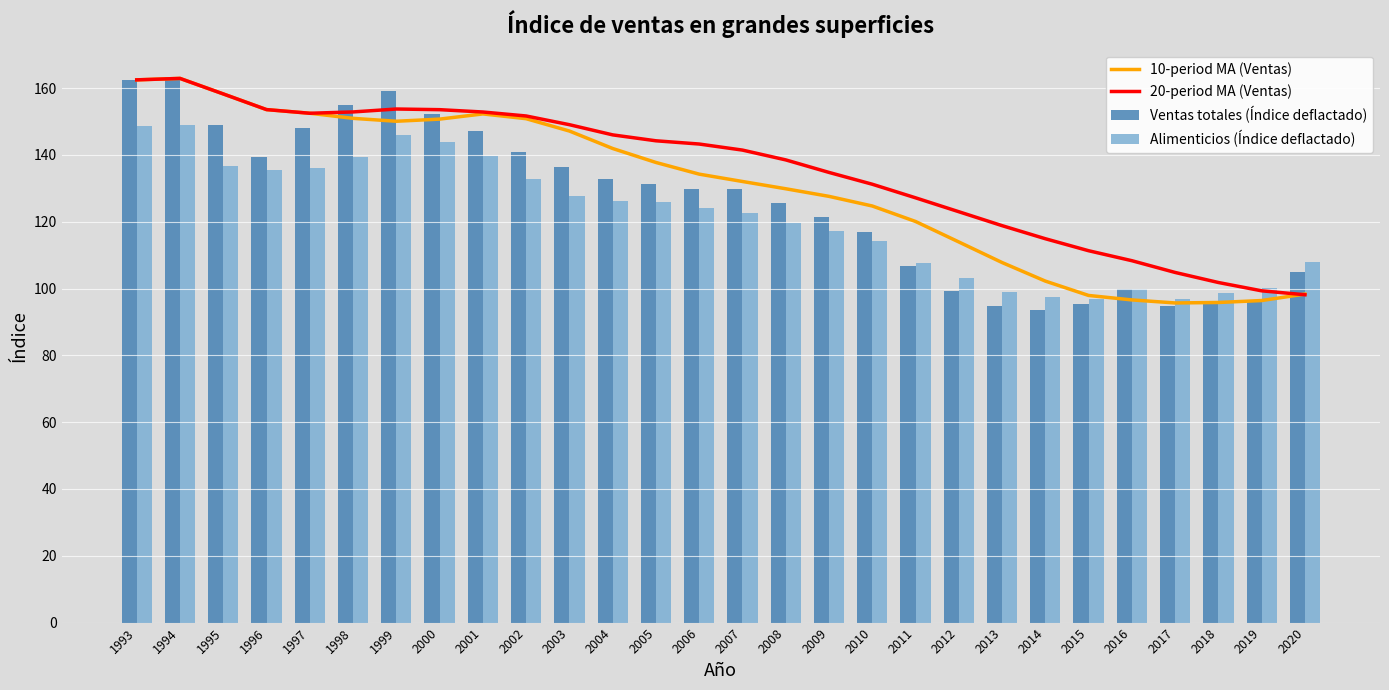

Is it true that 10-period MA (Ventas) equals 206.5 at 1999?

False